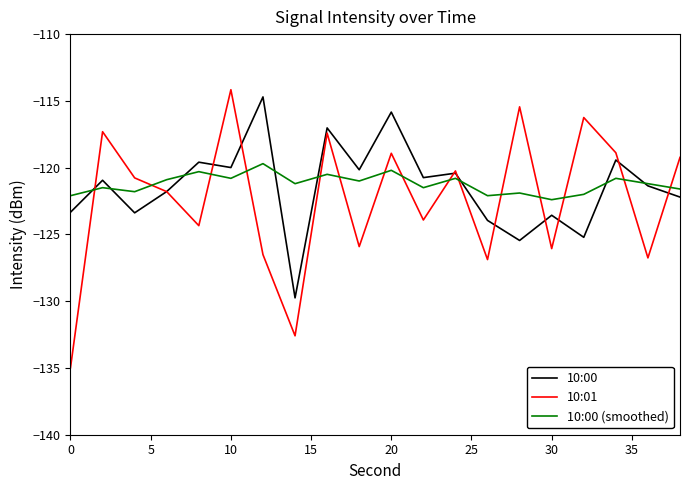

Which series has the widest spread of values?

10:01